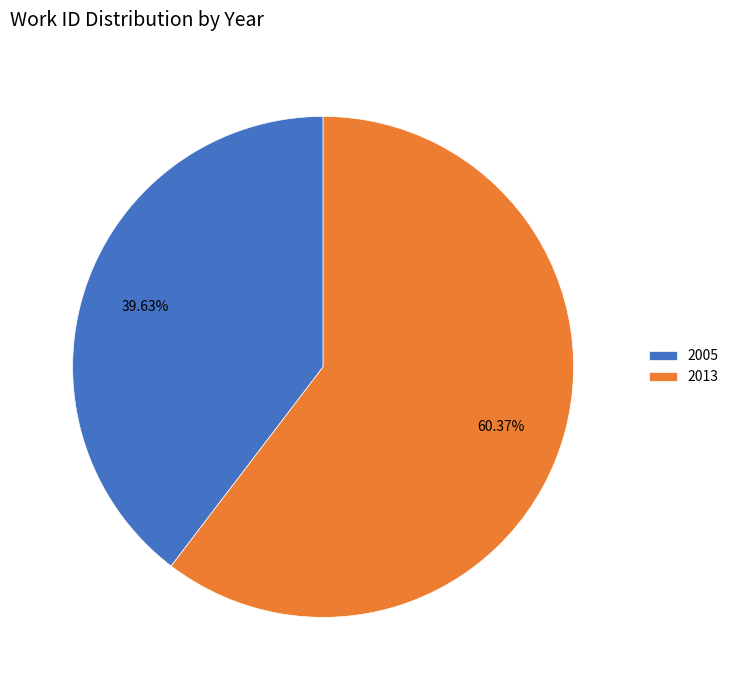

Count the number of slices in the pie.

2